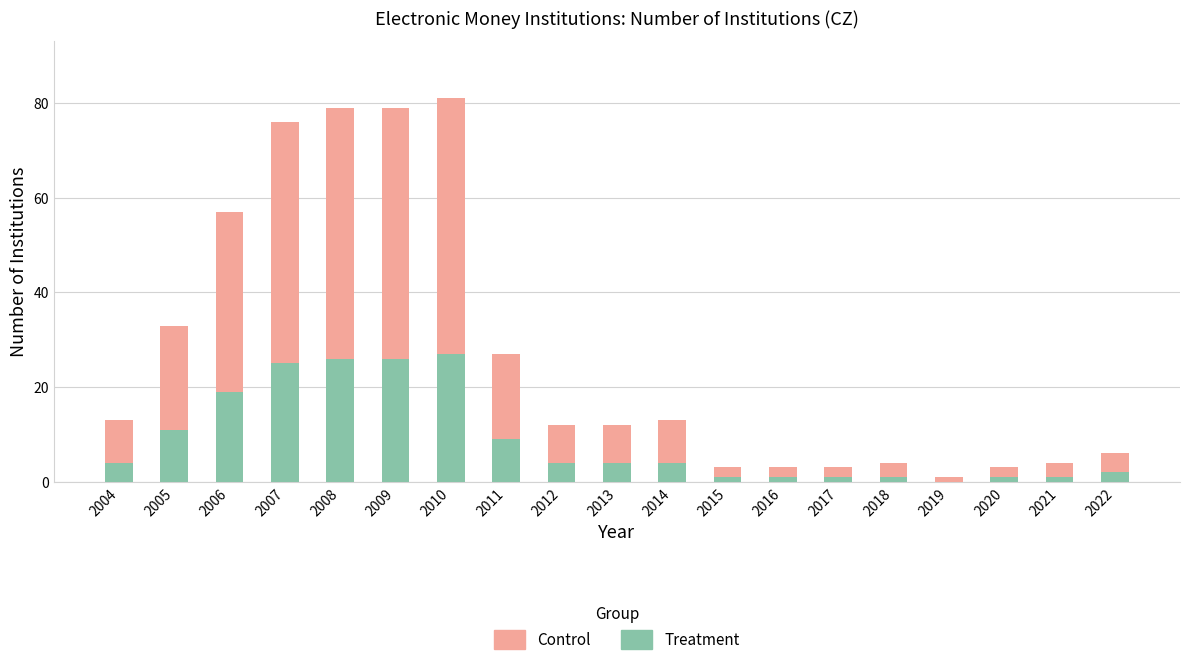

What is the sum of the Treatment values at 2012 and 2005?

15